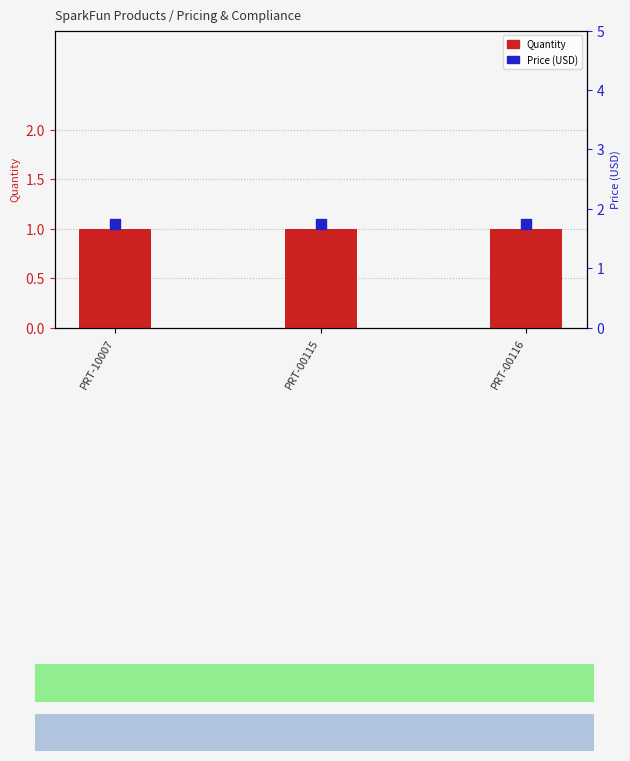

Which series reaches the maximum Y coordinate?

Price (USD)